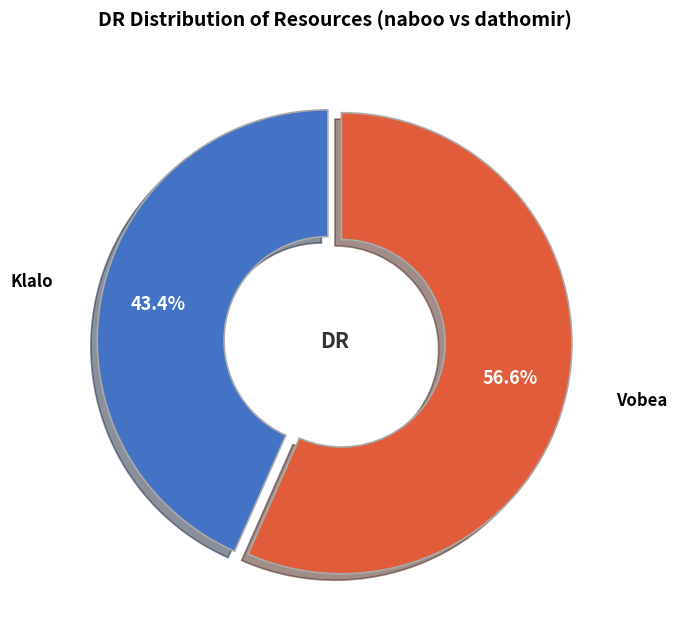

To the nearest percent, what portion does Vobea represent?

57%